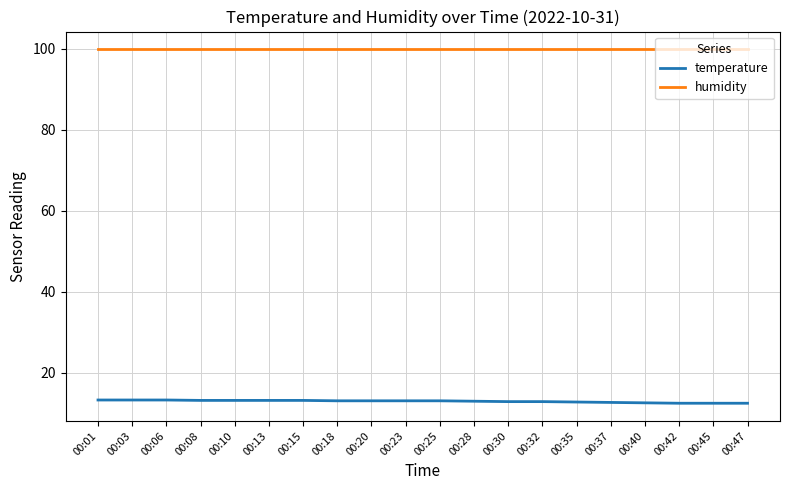

What is the difference between the maximum and minimum values in the temperature series?

0.8